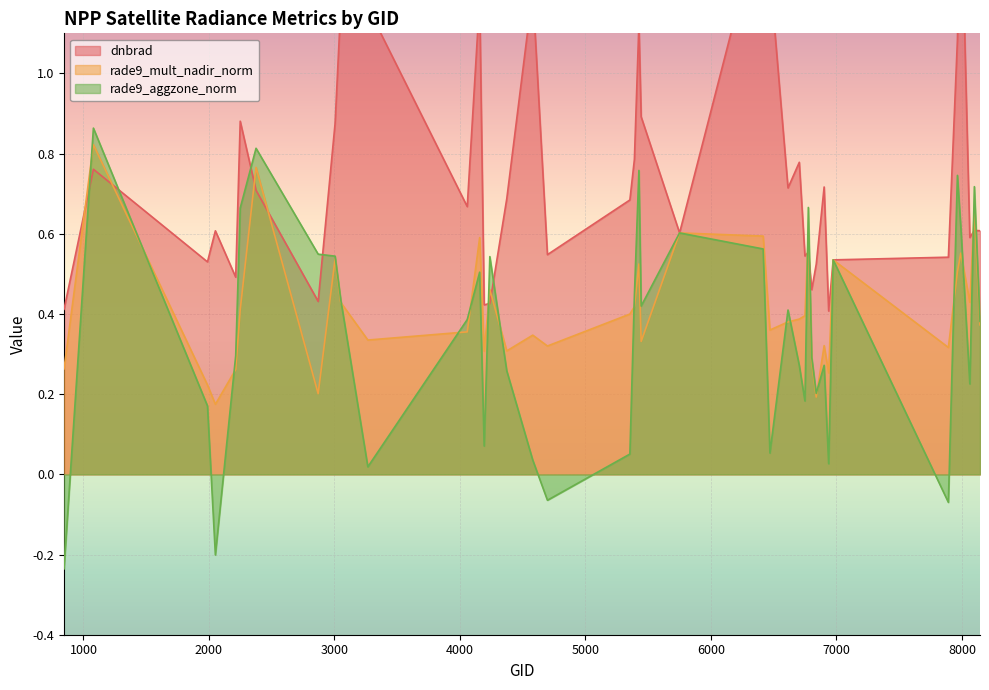

The value of rade9_mult_nadir_norm at 3005 is 0.4. True or false?

False